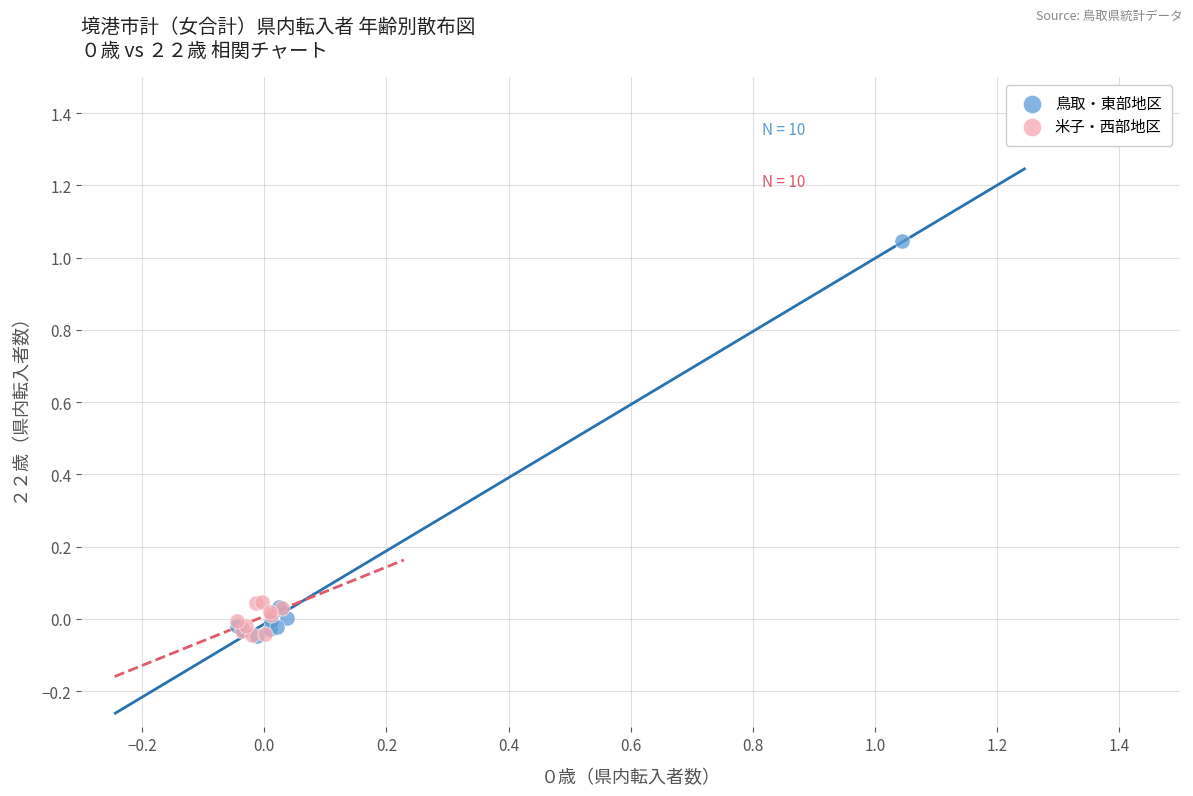

What are all the series names shown in the legend?

鳥取・東部地区, 米子・西部地区